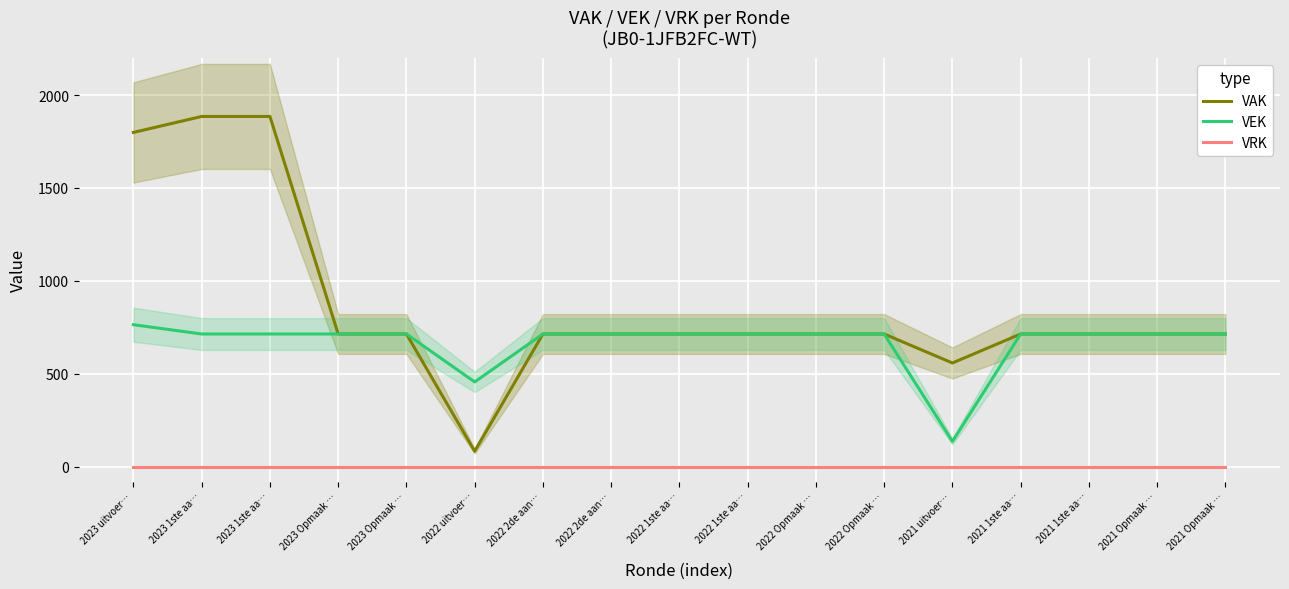

Between 2021 1ste aa… and 2021 Opmaak …, which series saw the biggest shift?

VAK